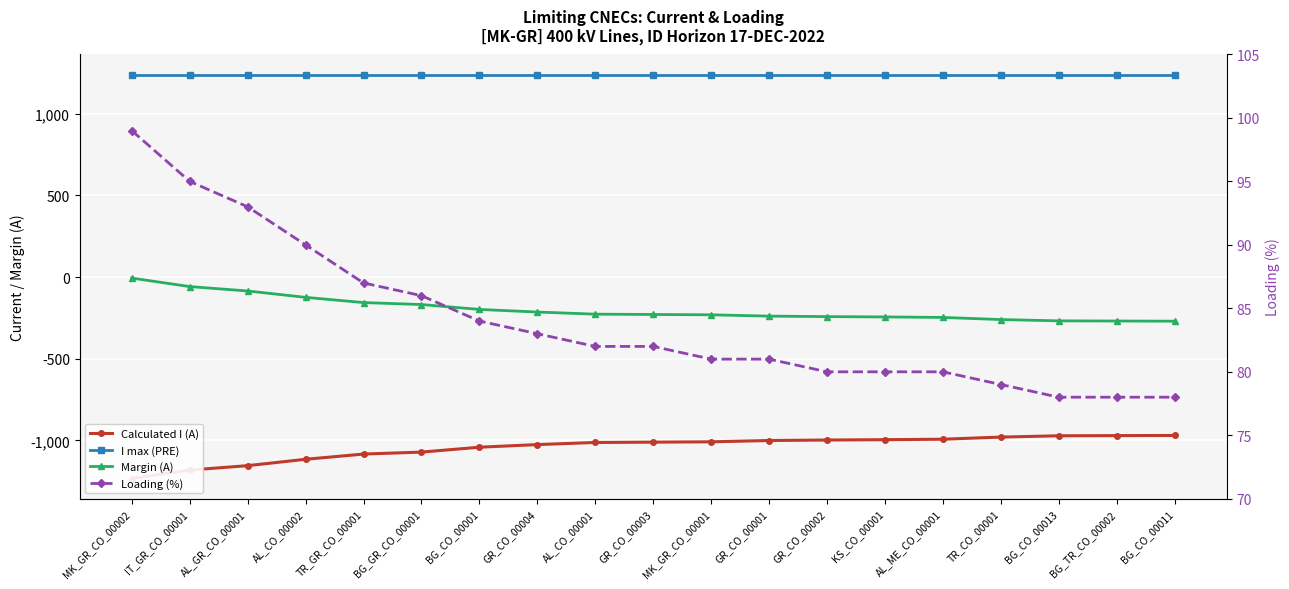

Does the chart display data point markers on the line(s)?

Yes